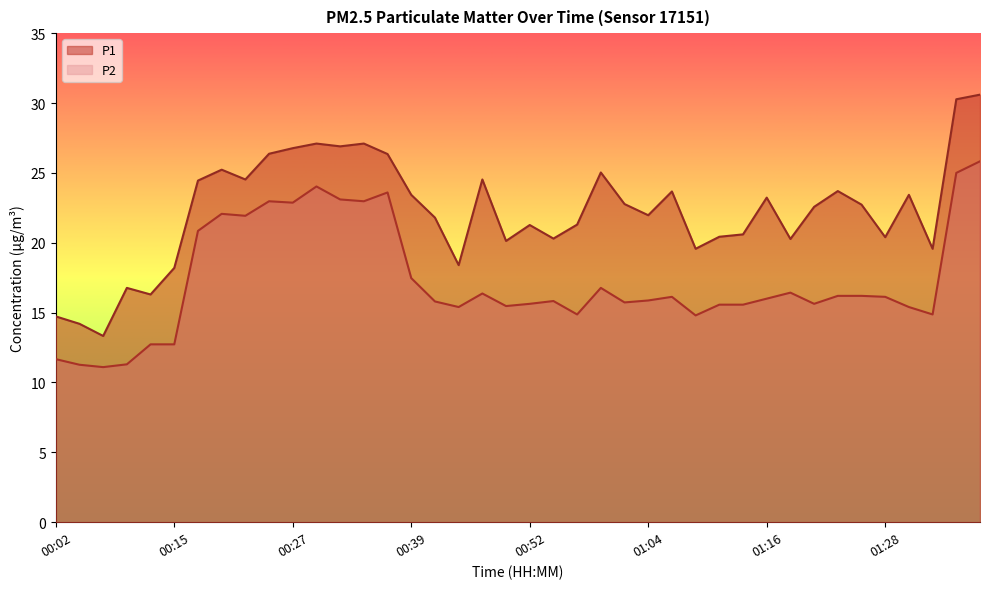

Where is the first local maximum for P2?

00:20